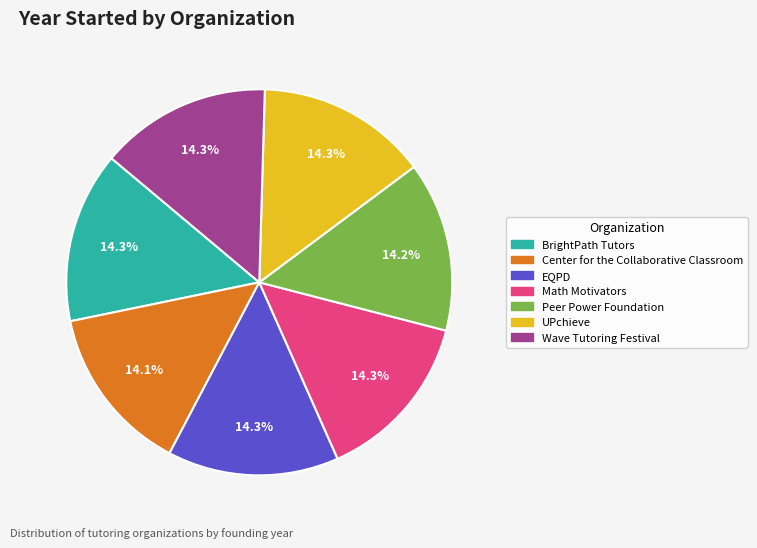

Is it true that UPchieve is 14% of the pie?

True